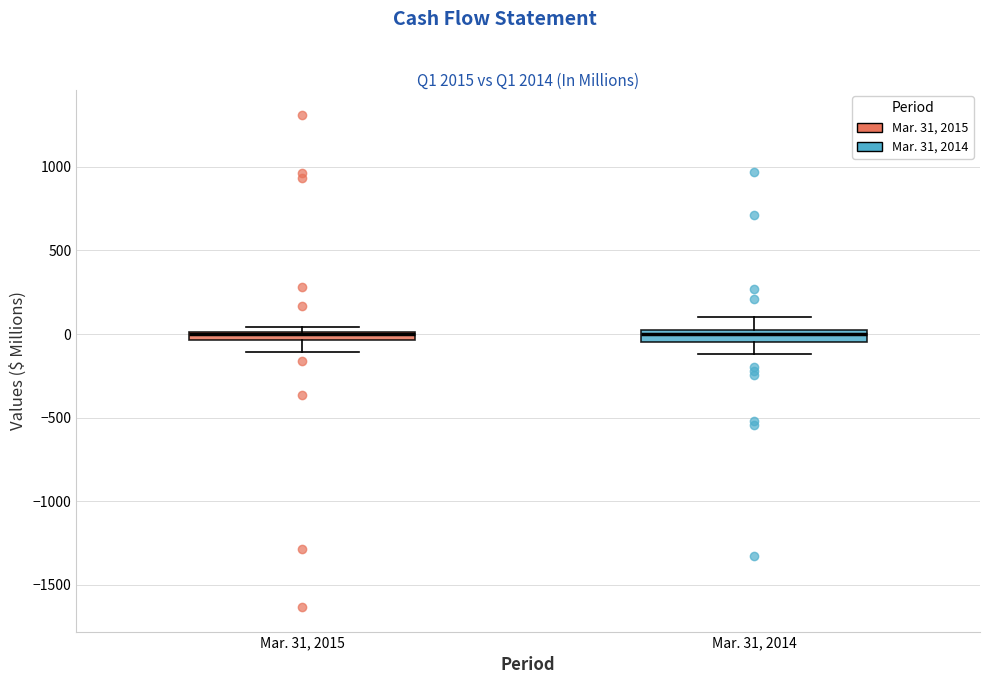

Where does the upper whisker of the box for Mar. 31, 2014 end on the y-axis? The values are not printed on the chart, so give them approximately, as read against the axis.

100